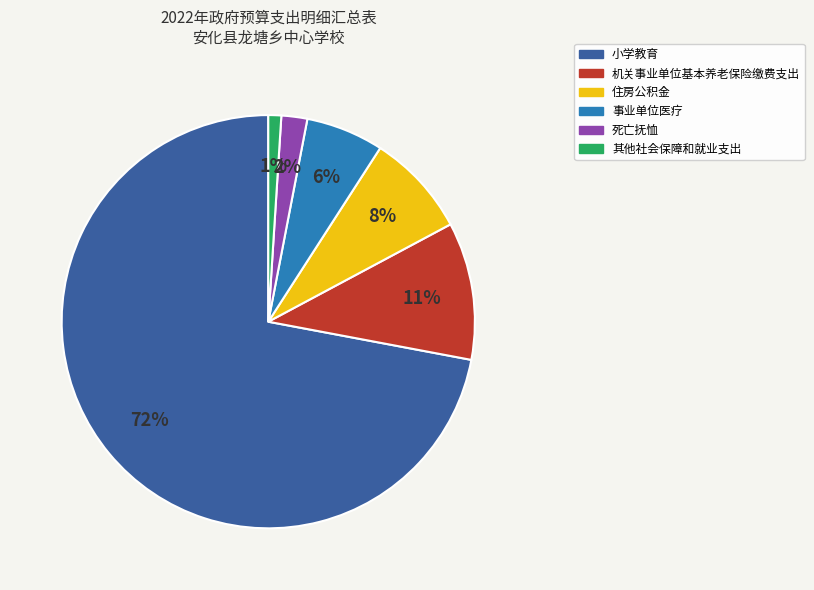

What is the largest slice in the pie chart?

小学教育